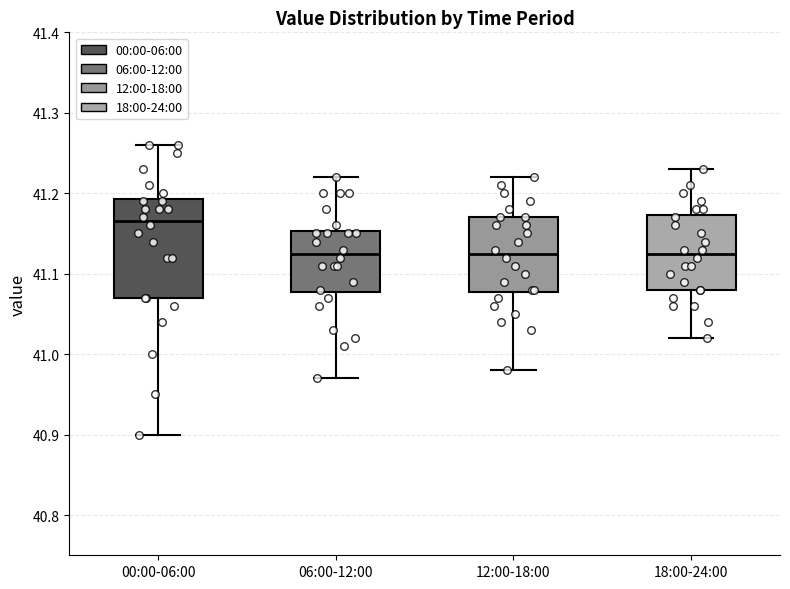

Reading left to right, transcribe this box plot: for each box, give where its median line is, the range the box spans, and where its two whiskers end, as read against the y-axis. The values are not printed on the chart, so give them approximately, as read against the axis.

00:00-06:00: median 41.17, box 41.07 to 41.19, whiskers 40.90 to 41.26
06:00-12:00: median 41.13, box 41.08 to 41.15, whiskers 40.97 to 41.22
12:00-18:00: median 41.13, box 41.08 to 41.17, whiskers 40.98 to 41.22
18:00-24:00: median 41.13, box 41.08 to 41.17, whiskers 41.02 to 41.23